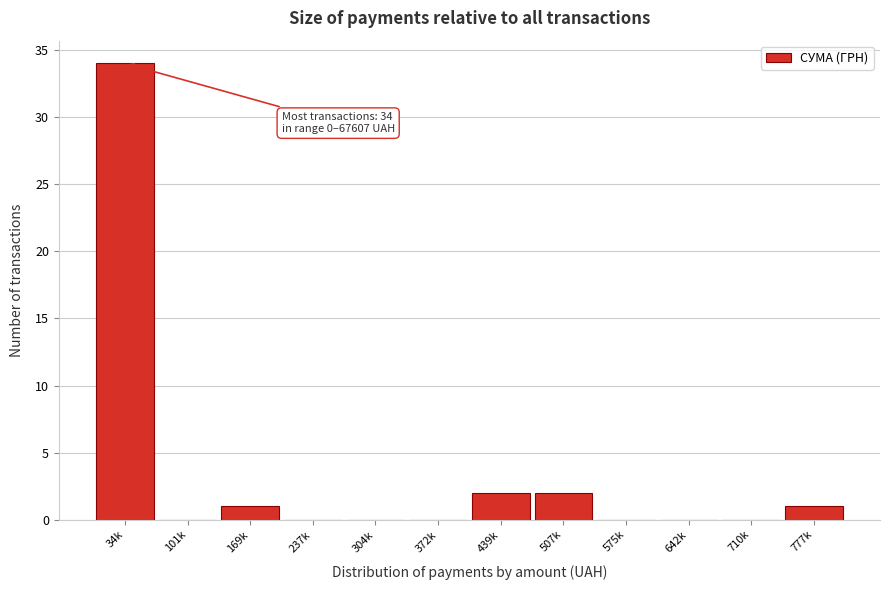

Reading left to right, list all the values displayed in this chart.

34k=34	101k=0	169k=1	237k=0	304k=0	372k=0	439k=2	507k=2	575k=0	642k=0	710k=0	777k=1